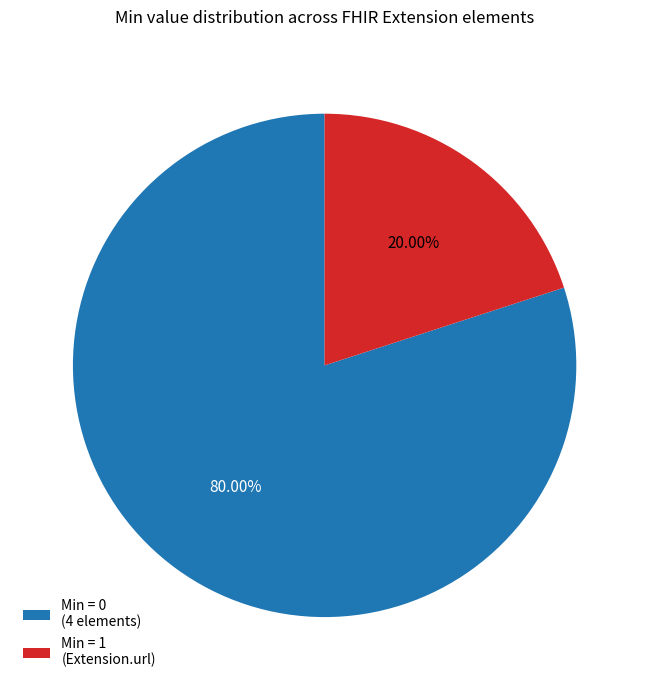

Which slice is the largest?

Min = 0 (4 elements)